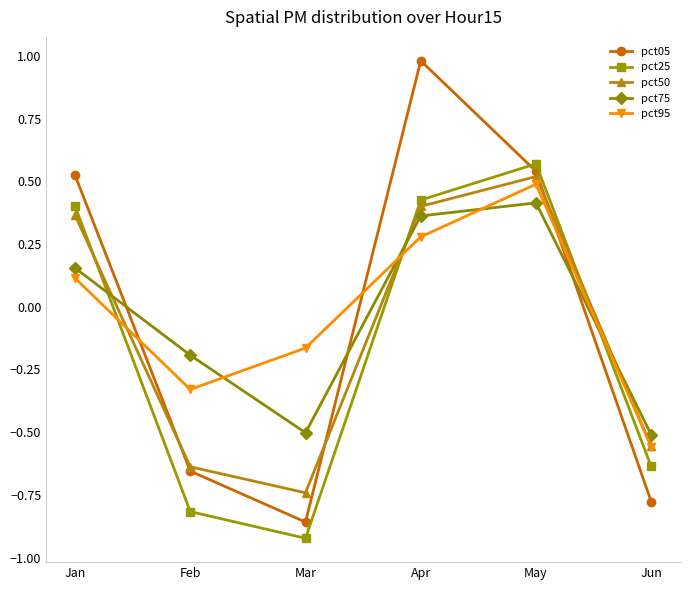

The value of pct25 at Apr is 0.7. True or false?

False